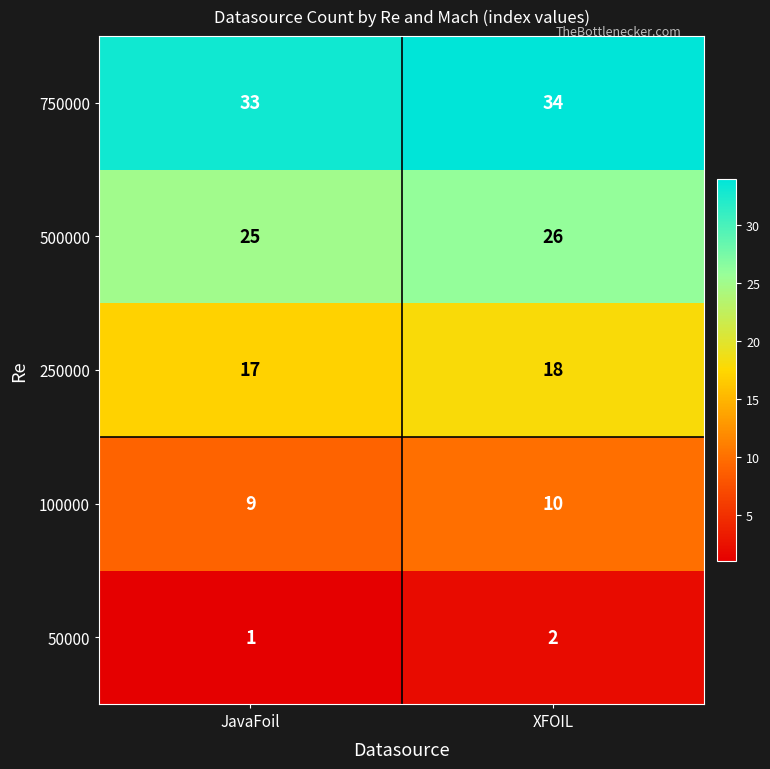

What is the total value across all series at JavaFoil?

85